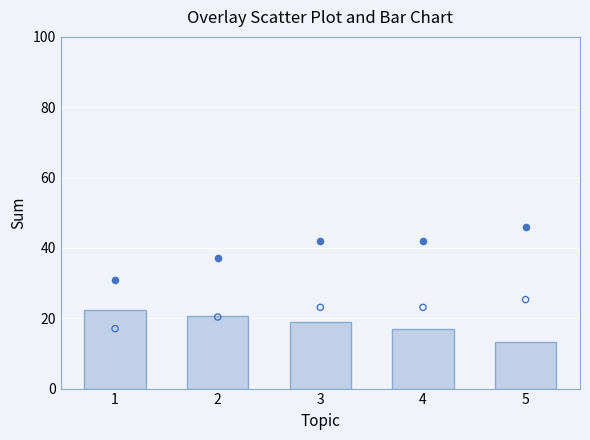

Which series has the largest Y range (max minus min)?

Humidade (%)